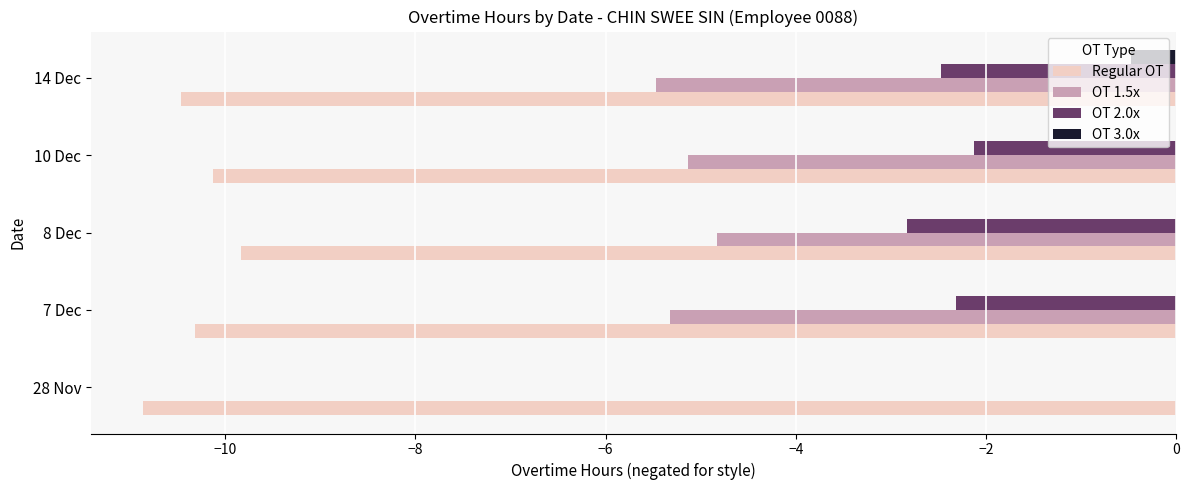

Which category has the highest value in the Regular OT series?

8 Dec